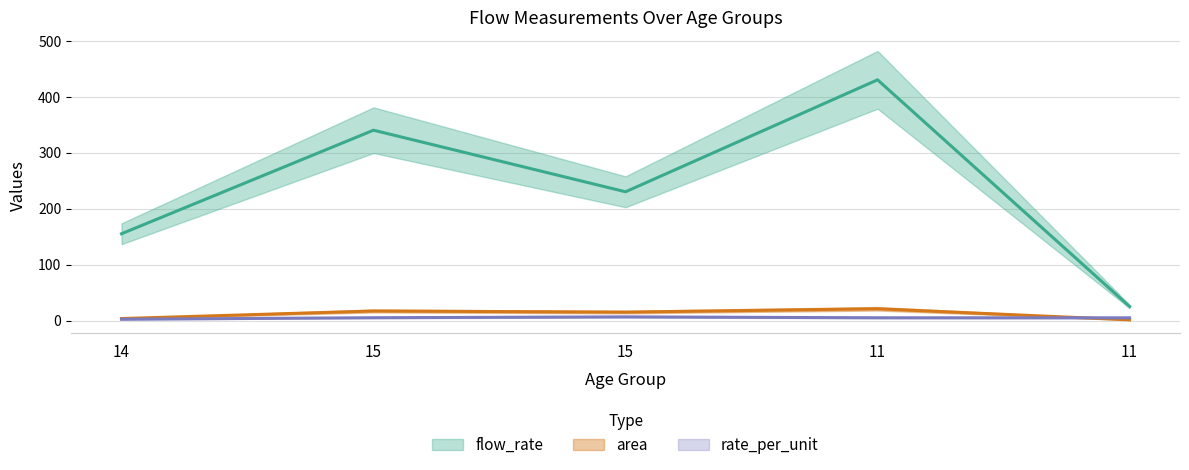

Reading right to left, extract all data points from this chart.

flow_rate: 11=25.0	11=430.0	15=230.0	15=340.0	14=155.0
area: 11=1.2	11=21.0	15=15.0	15=17.0	14=3.5
rate_per_unit: 11=4.8	11=4.9	15=6.5	15=5.0	14=2.3